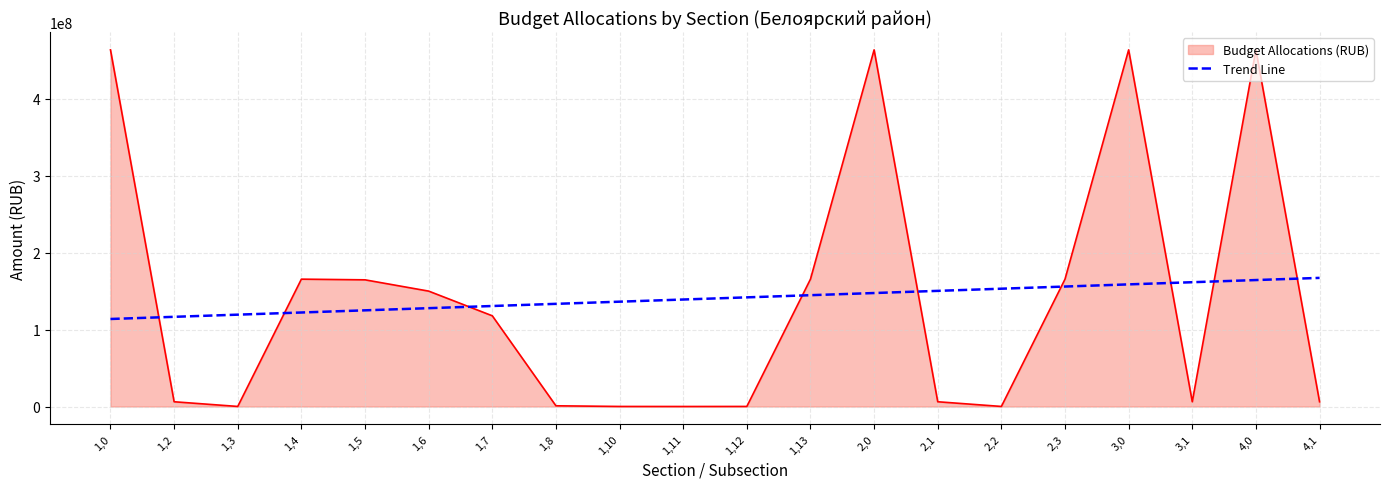

True or false: Budget Allocations (RUB) and Trend Line intersect in this chart.

True